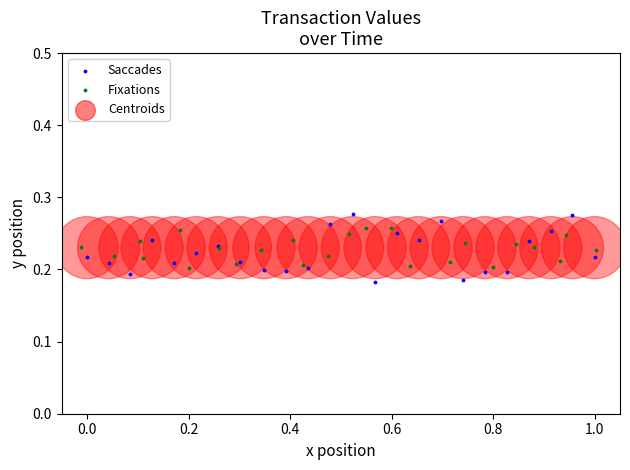

Which series reaches the minimum Y coordinate?

Saccades